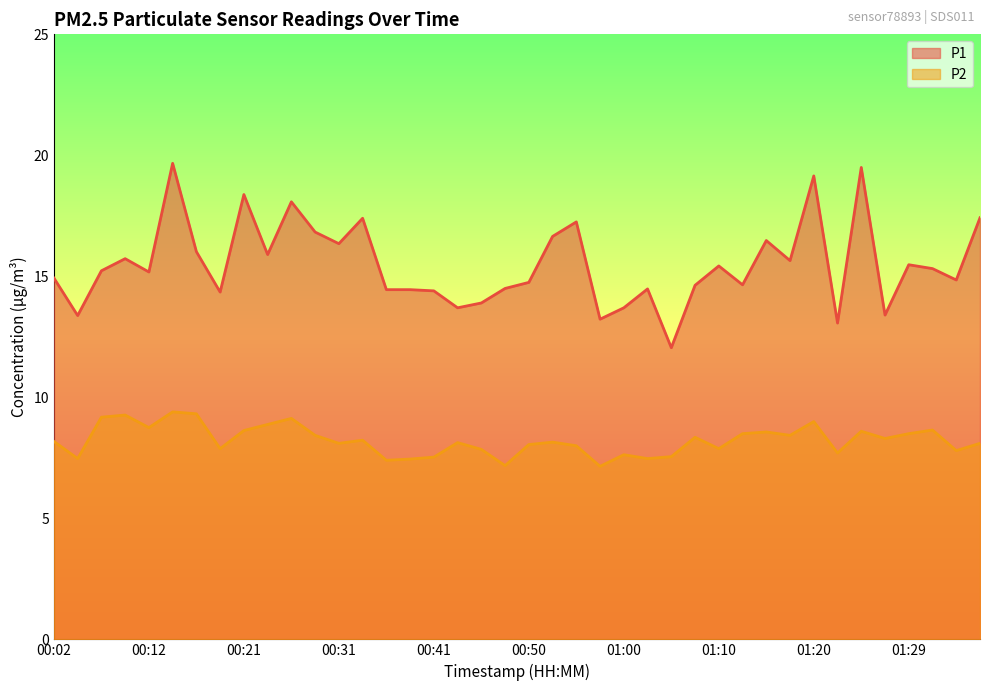

List the labels in order of P2 value, largest first.

00:14, 00:16, 00:09, 00:07, 00:26, 01:20, 00:24, 00:12, 01:32, 00:21, 01:24, 01:15, 01:12, 01:29, 00:29, 01:17, 01:07, 01:27, 00:33, 00:02, 00:53, 00:43, 00:31, 01:37, 00:50, 00:55, 00:19, 01:10, 00:46, 01:34, 01:22, 01:00, 01:05, 00:41, 00:04, 01:03, 00:38, 00:36, 00:48, 00:58